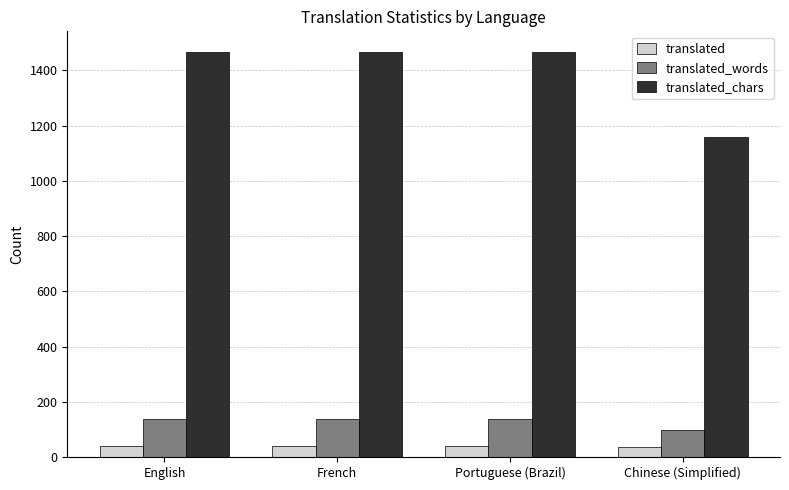

What position from the right is French?

3